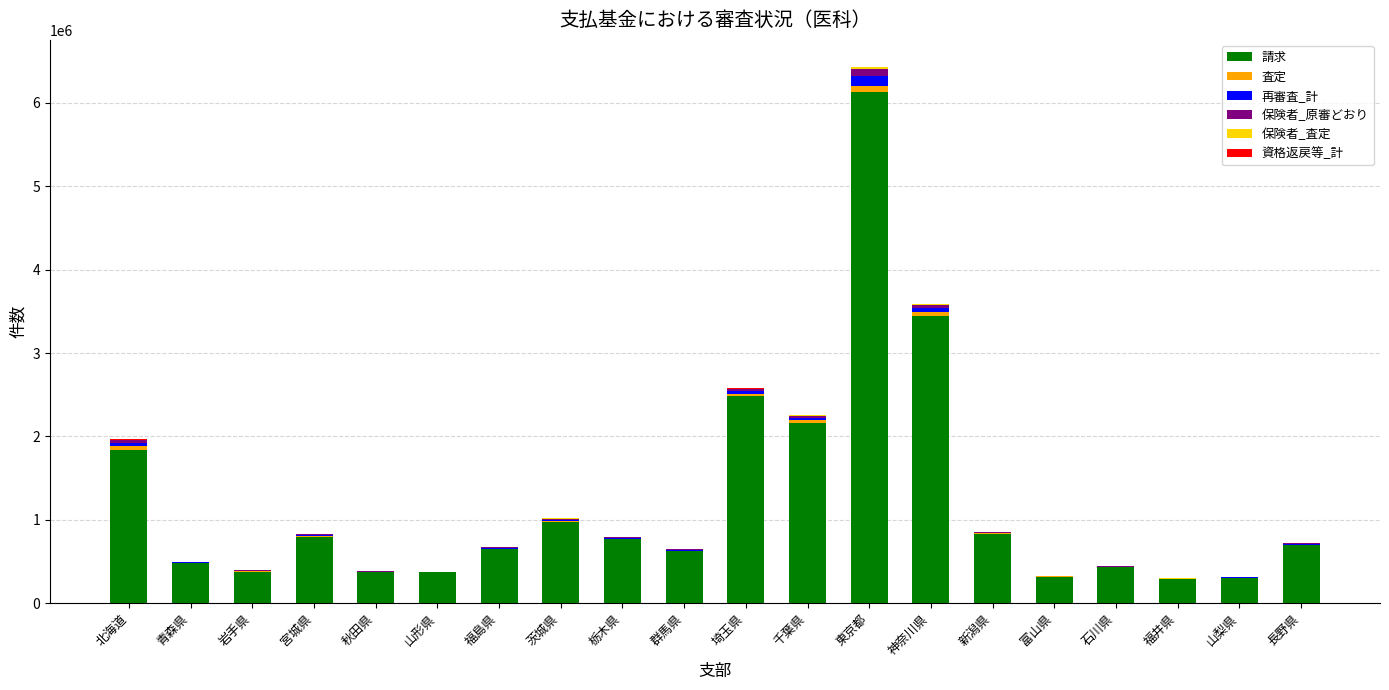

At which category is the sum across all series the highest?

東京都